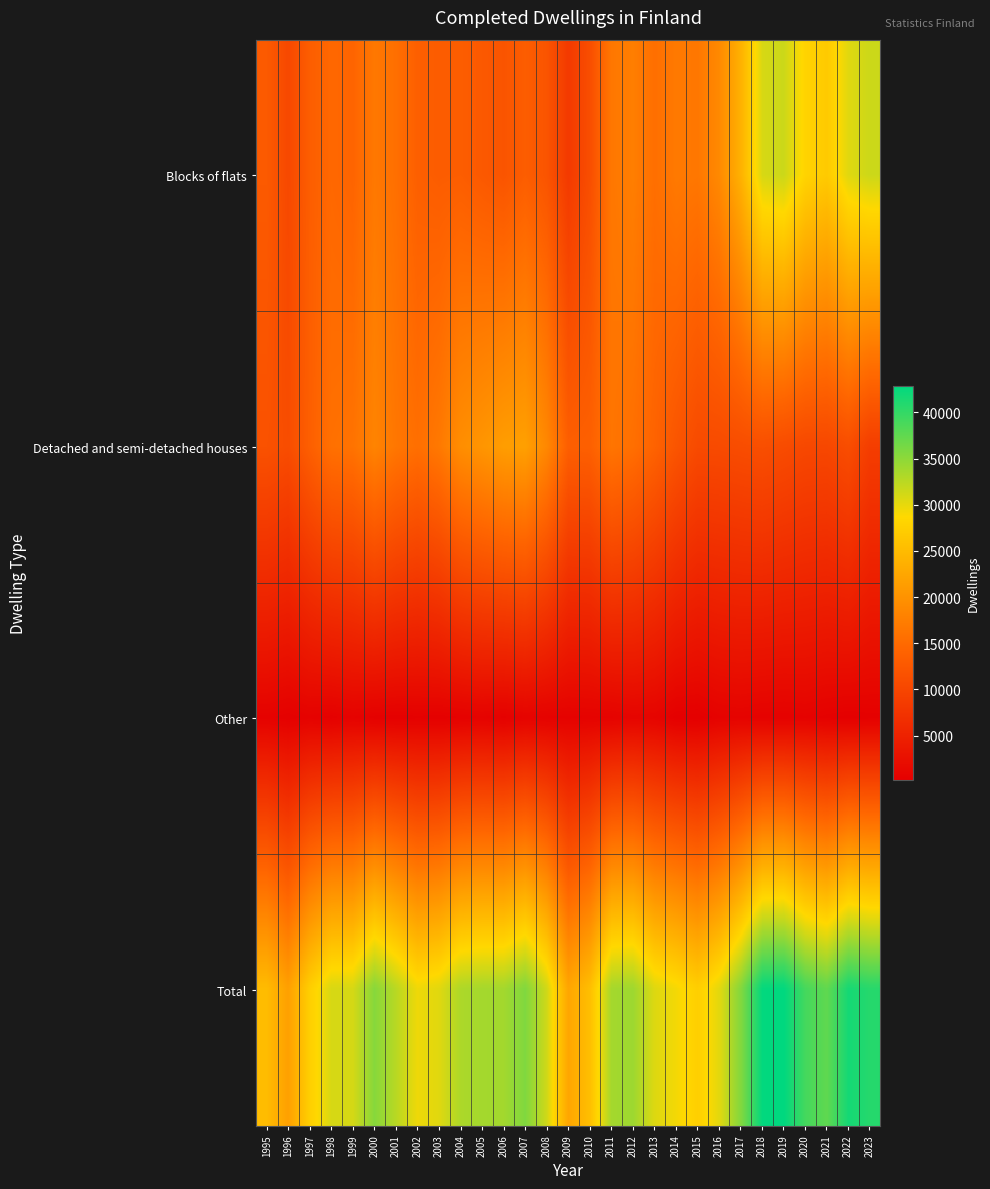

Which series has the largest total across all categories?

Total